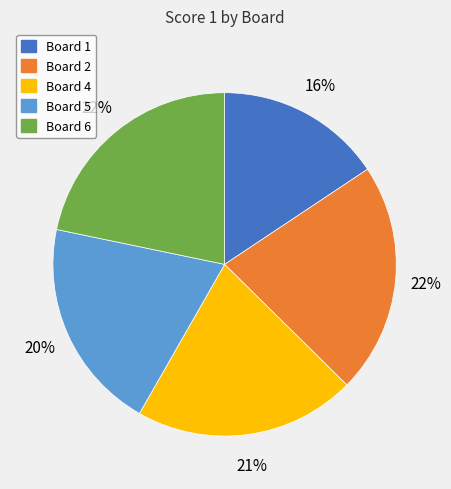

Is there a majority slice in this chart?

No